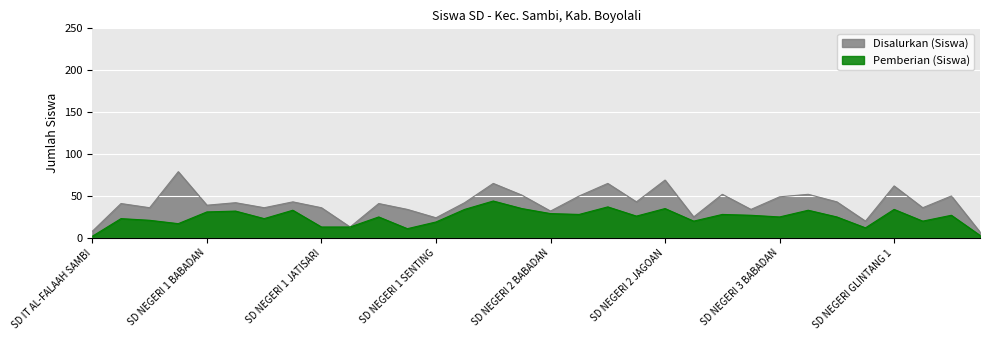

How many lines are shown in the chart?

2